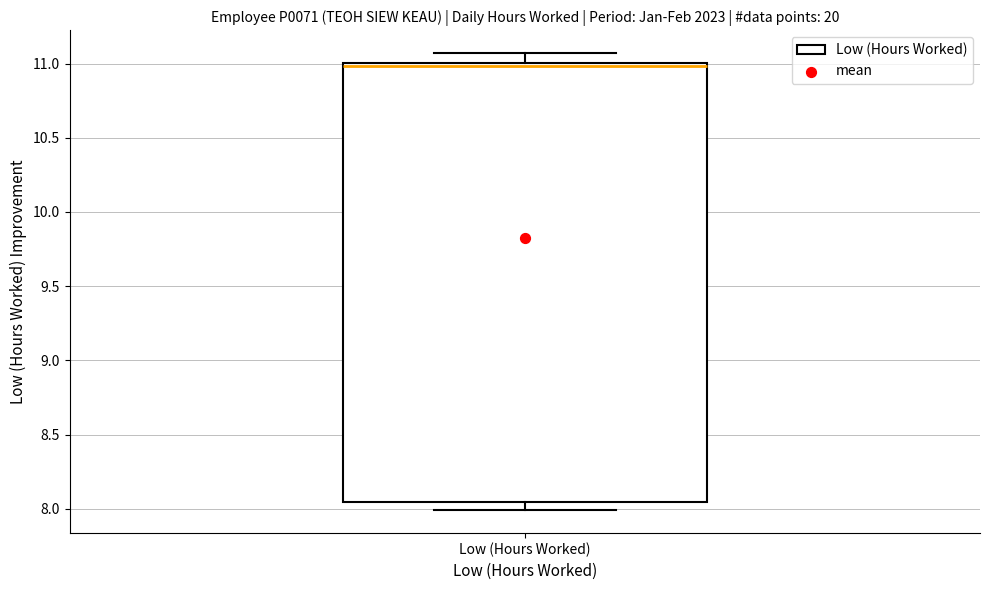

Where does the lower whisker of the box for Low (Hours Worked) end on the y-axis? The values are not printed on the chart, so give them approximately, as read against the axis.

8.00